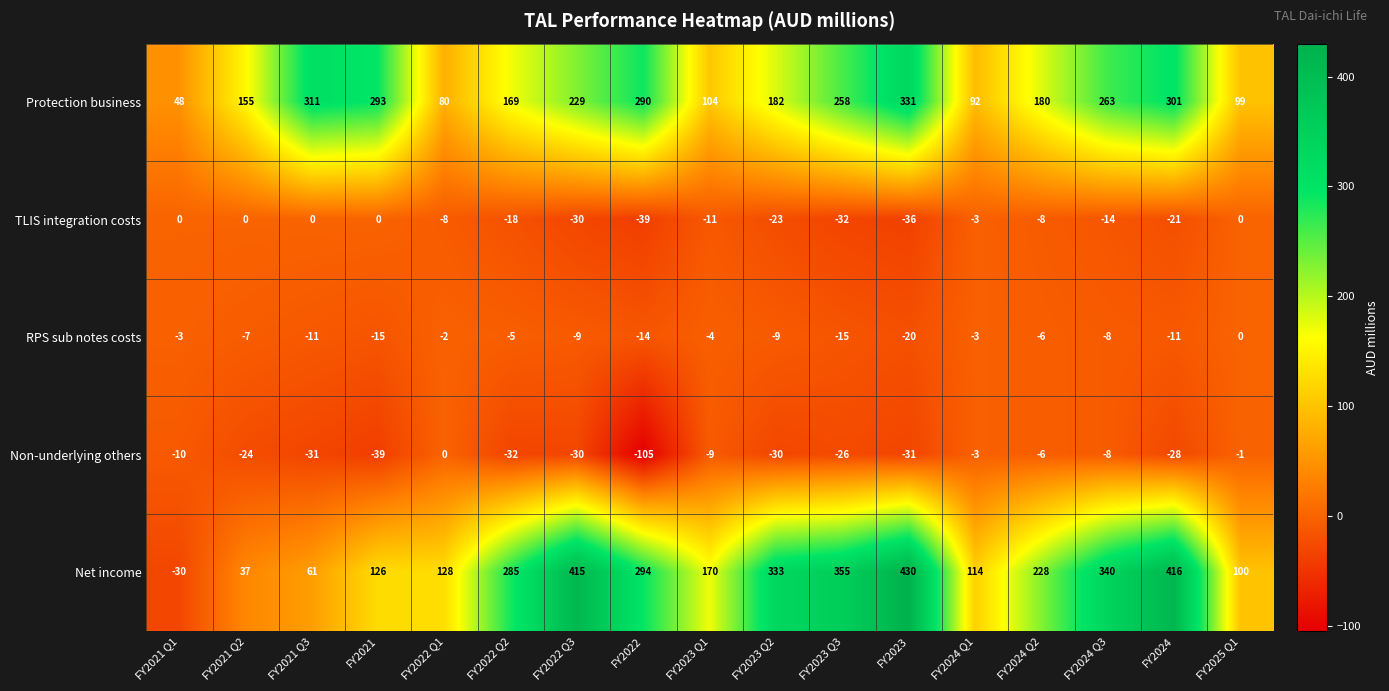

How many values in the RPS sub notes costs series exceed -8?

8